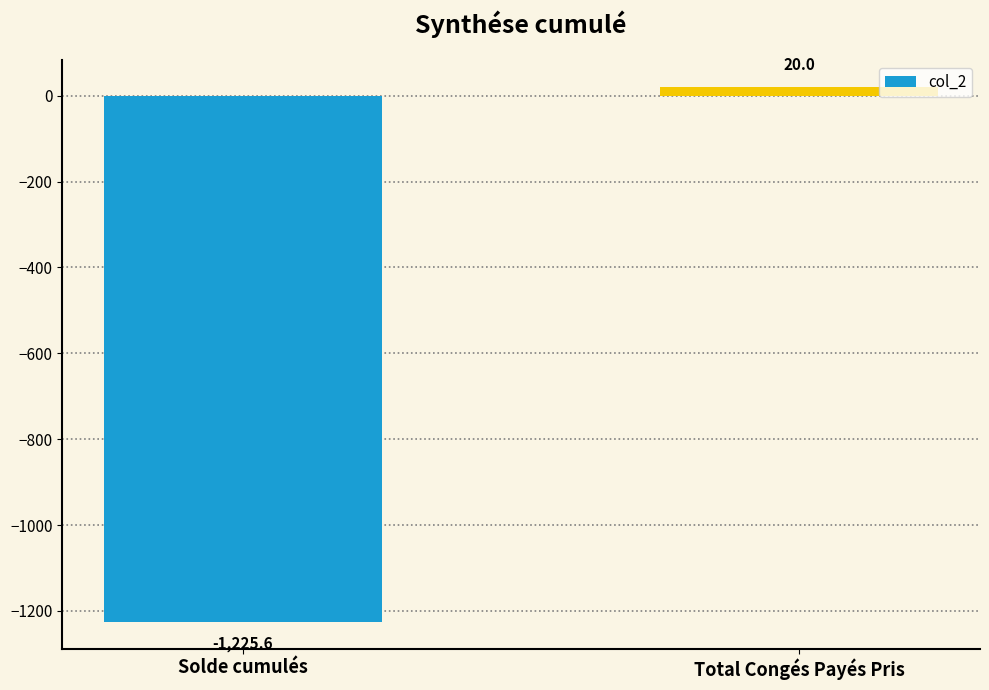

List the labels in order of value, smallest first.

Solde cumulés, Total Congés Payés Pris